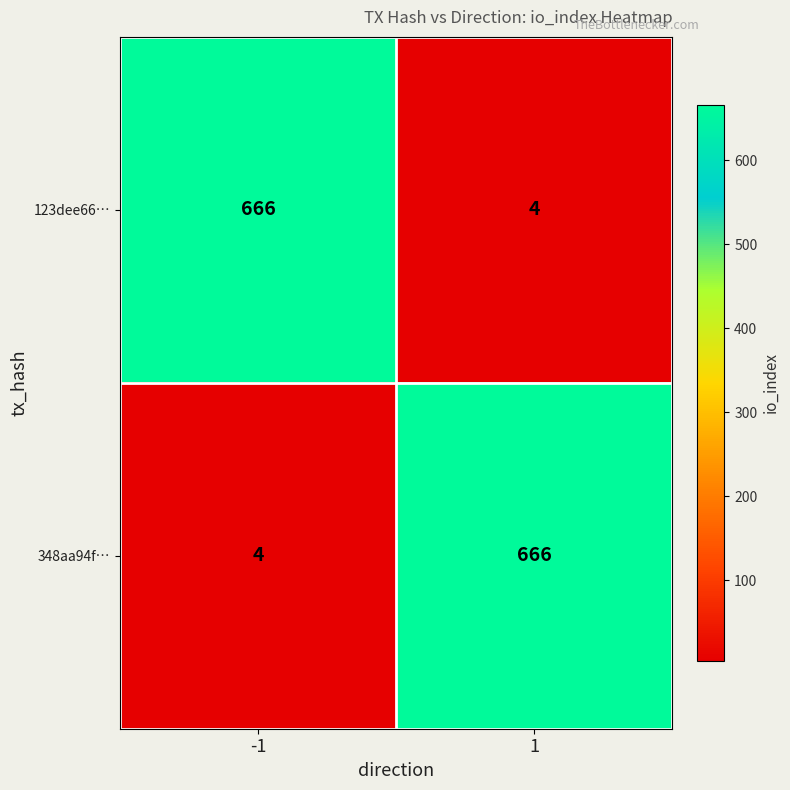

The value of 123dee66… at -1 is 666. True or false?

True